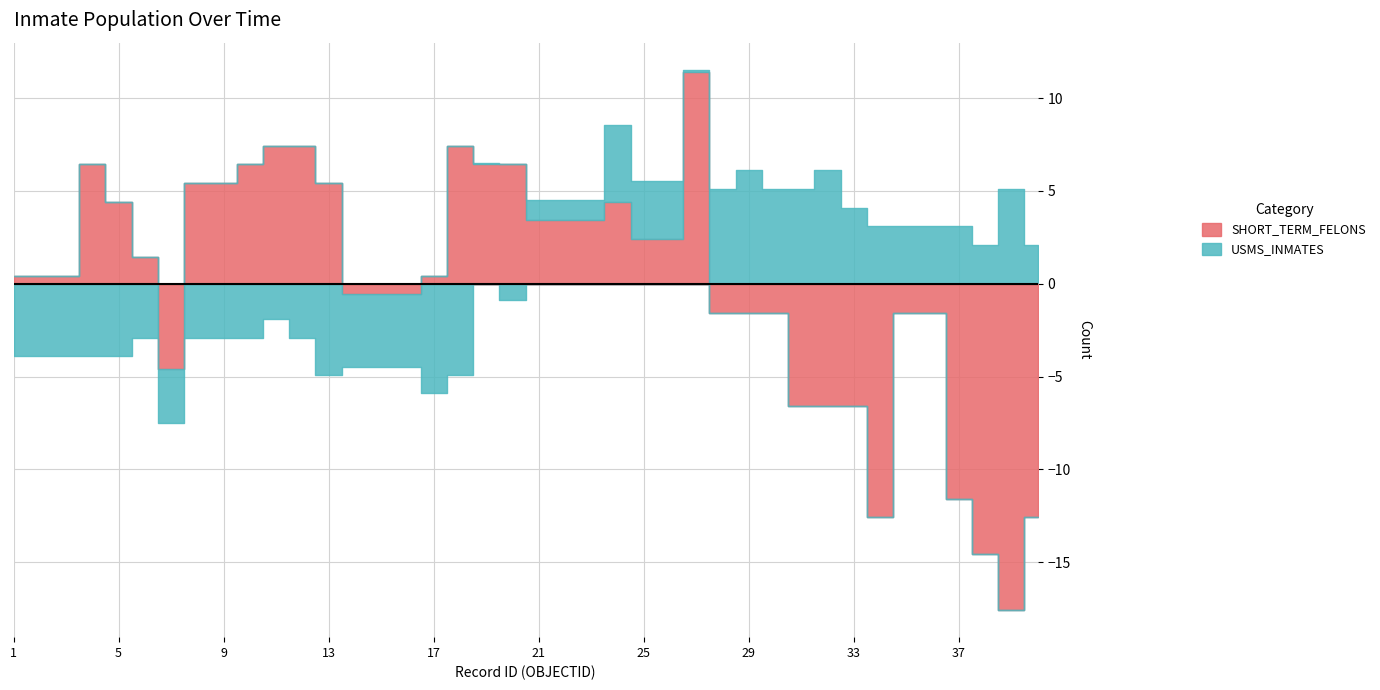

Between 3 and 34, which series saw the biggest shift?

SHORT_TERM_FELONS